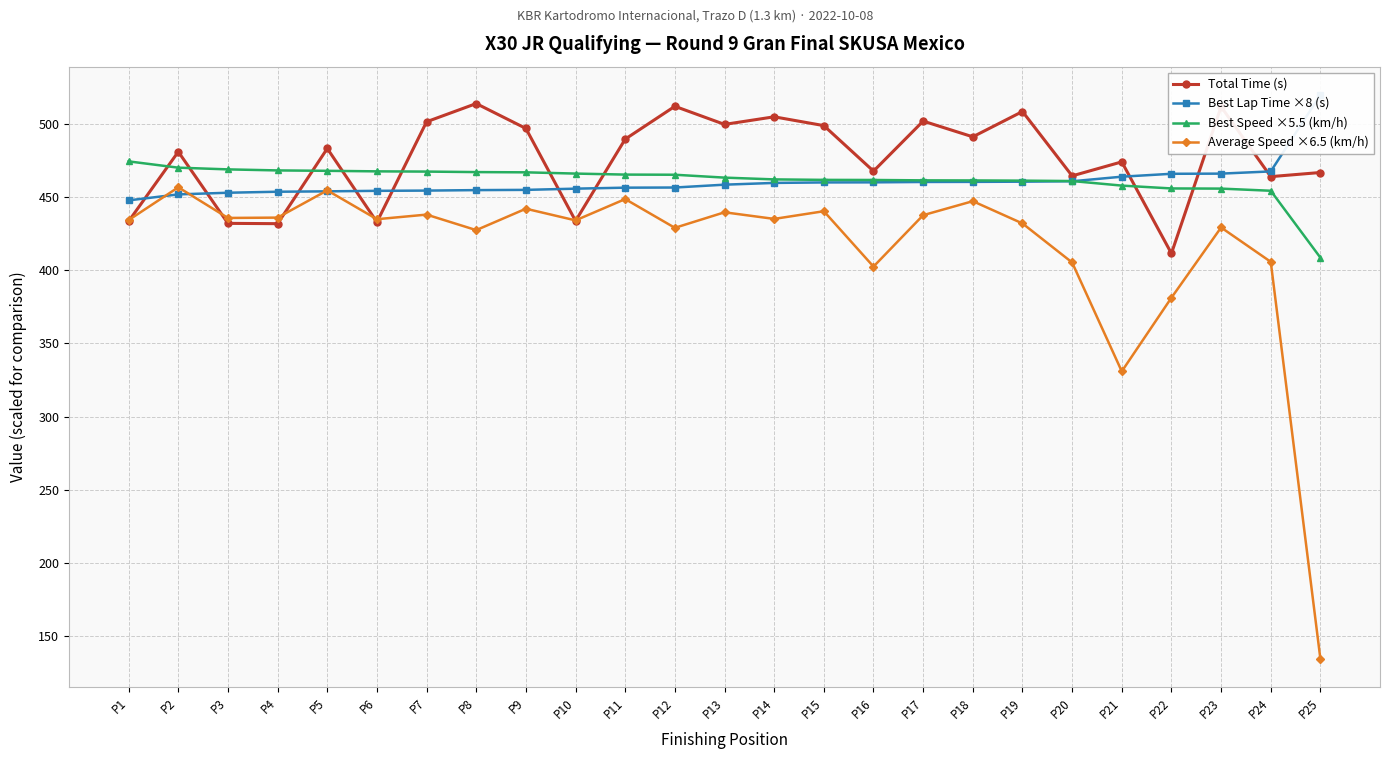

What is the sum of the Best Lap Time ×8 (s) values at P9 and P24?

922.1